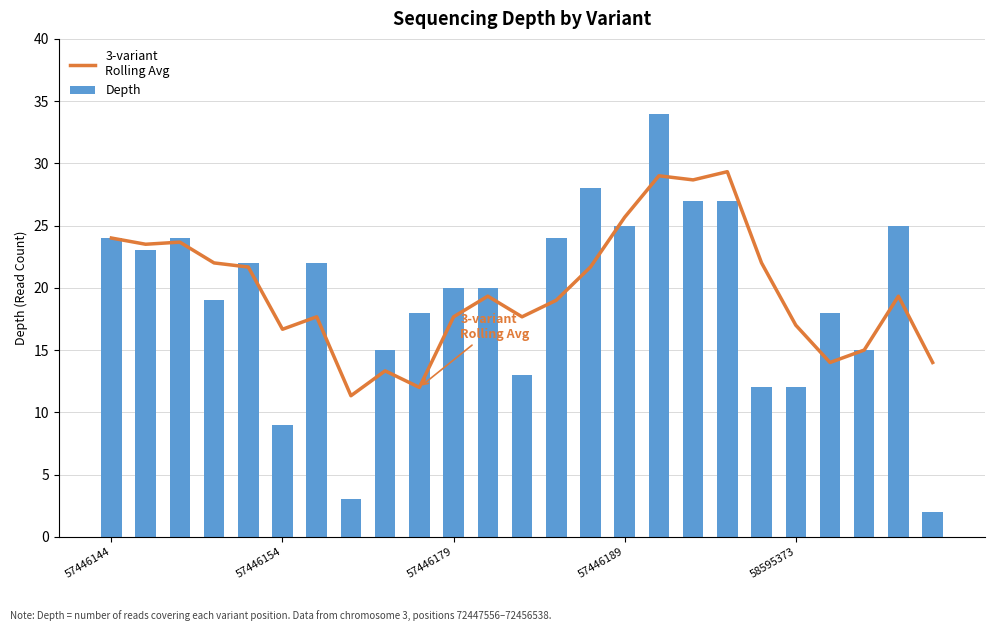

At how many categories does at least one series exceed 4?

25